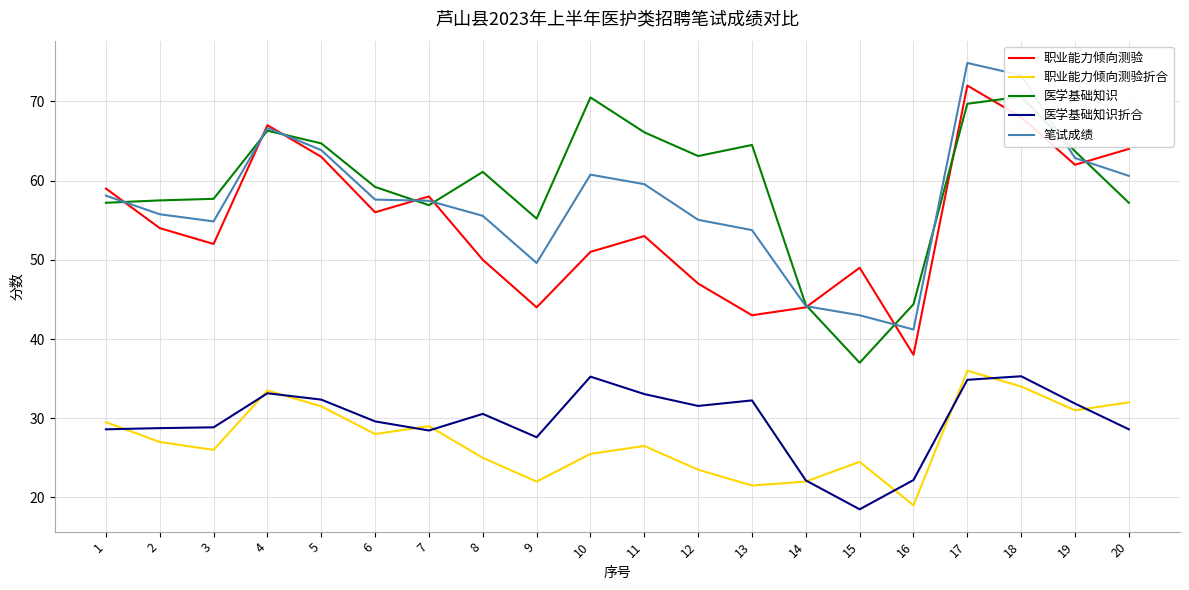

True or false: 笔试成绩 and 职业能力倾向测验折合 intersect in this chart.

False